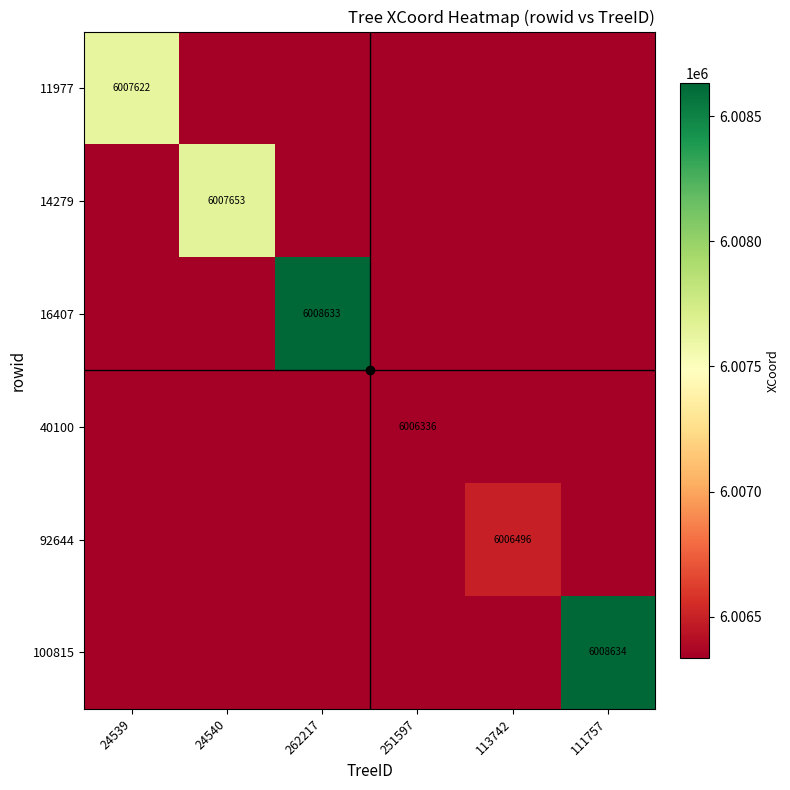

Where is 100815 nearest to the value 6007484?

24539